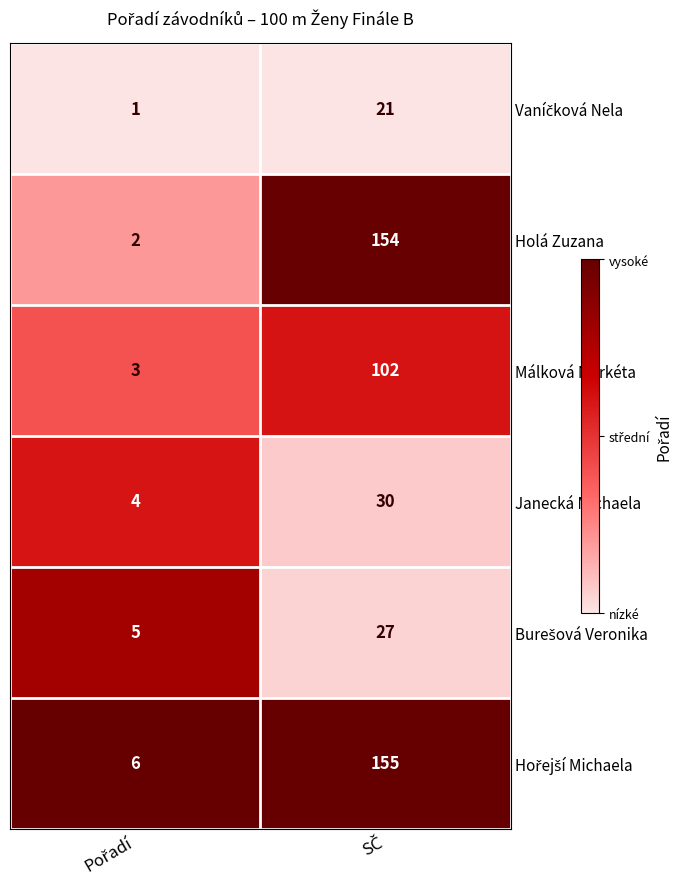

Which series has the largest range (max minus min)?

Holá Zuzana